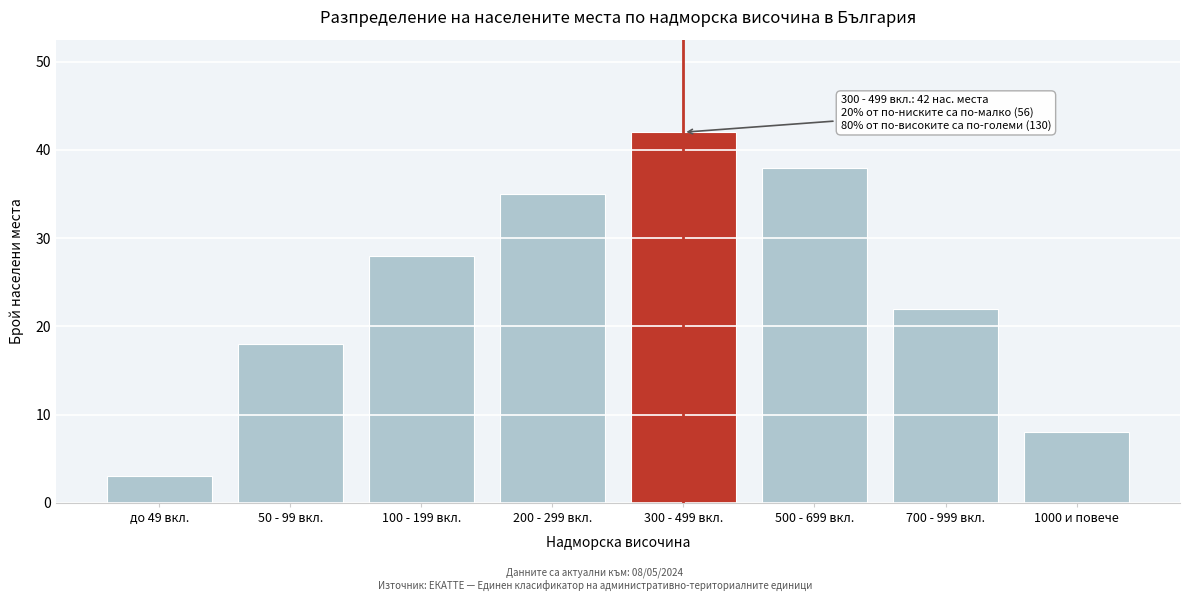

Reading left to right, what are all the values shown in this chart?

до 49 вкл.=3	50 - 99 вкл.=18	100 - 199 вкл.=28	200 - 299 вкл.=35	300 - 499 вкл.=42	500 - 699 вкл.=38	700 - 999 вкл.=22	1000 и повече=8